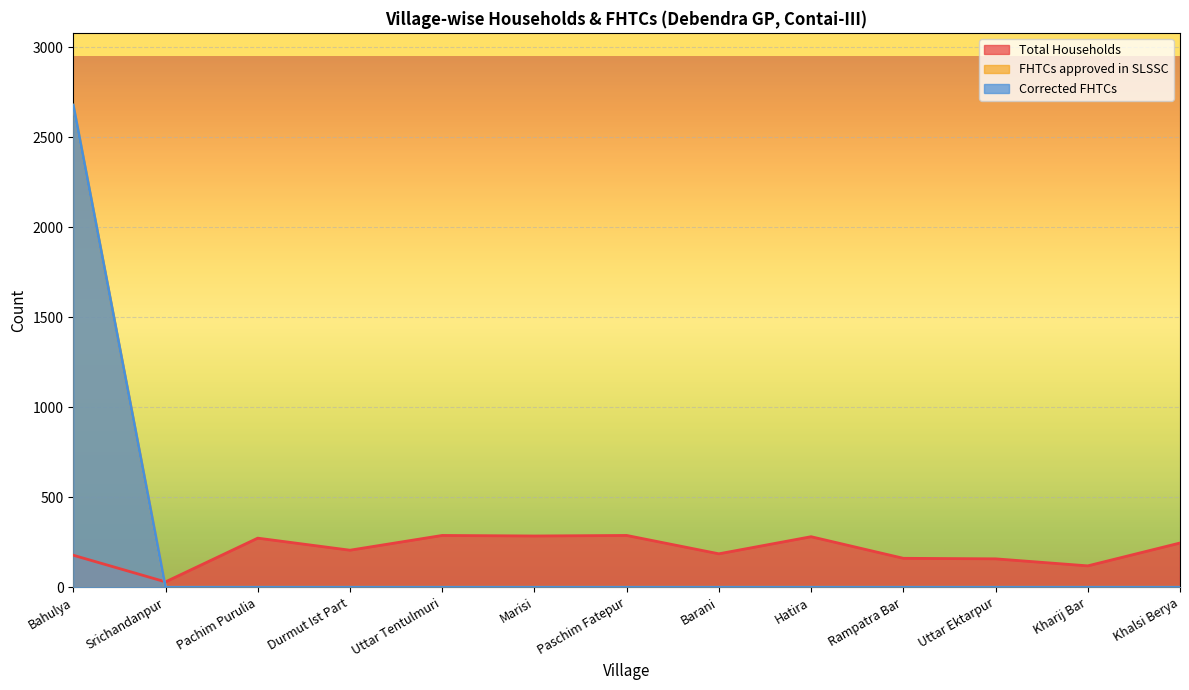

Reading left to right, transcribe all the data shown in this chart.

Total Households: Bahulya=178	Srichandanpur=30	Pachim Purulia=273	Durmut Ist Part=206	Uttar Tentulmuri=288	Marisi=285	Paschim Fatepur=288	Barani=186	Hatira=281	Rampatra Bar=161	Uttar Ektarpur=158	Kharij Bar=119	Khalsi Berya=246
FHTCs approved in SLSSC: Bahulya=2679	Srichandanpur=0	Pachim Purulia=0	Durmut Ist Part=0	Uttar Tentulmuri=0	Marisi=0	Paschim Fatepur=0	Barani=0	Hatira=0	Rampatra Bar=0	Uttar Ektarpur=0	Kharij Bar=0	Khalsi Berya=0
Corrected FHTCs: Bahulya=2679	Srichandanpur=0	Pachim Purulia=0	Durmut Ist Part=0	Uttar Tentulmuri=0	Marisi=0	Paschim Fatepur=0	Barani=0	Hatira=0	Rampatra Bar=0	Uttar Ektarpur=0	Kharij Bar=0	Khalsi Berya=0